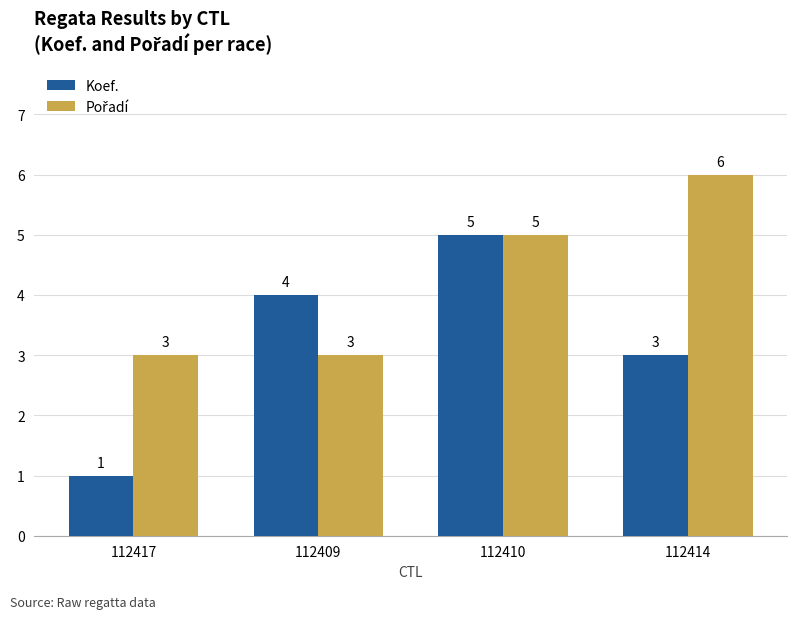

Which series has the largest range (max minus min)?

Koef.